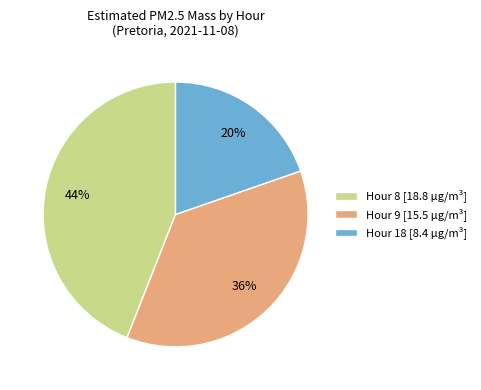

Is there a majority slice in this chart?

No